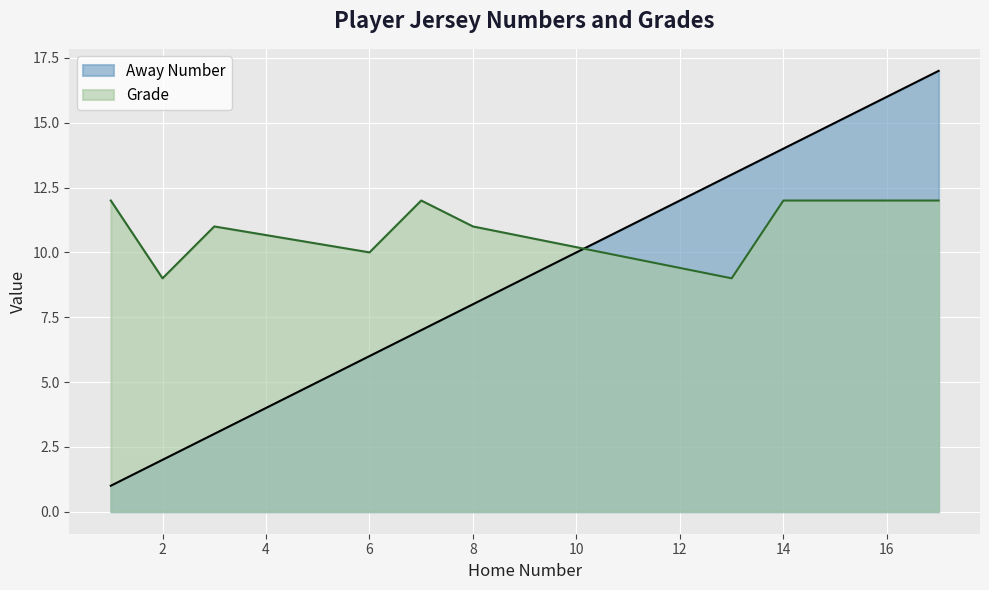

True or false: Grade has a value of 17 at 3.

False